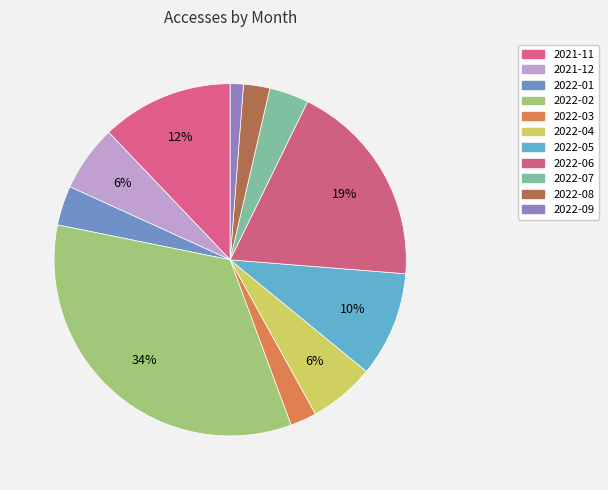

How many segments does this pie chart have?

11